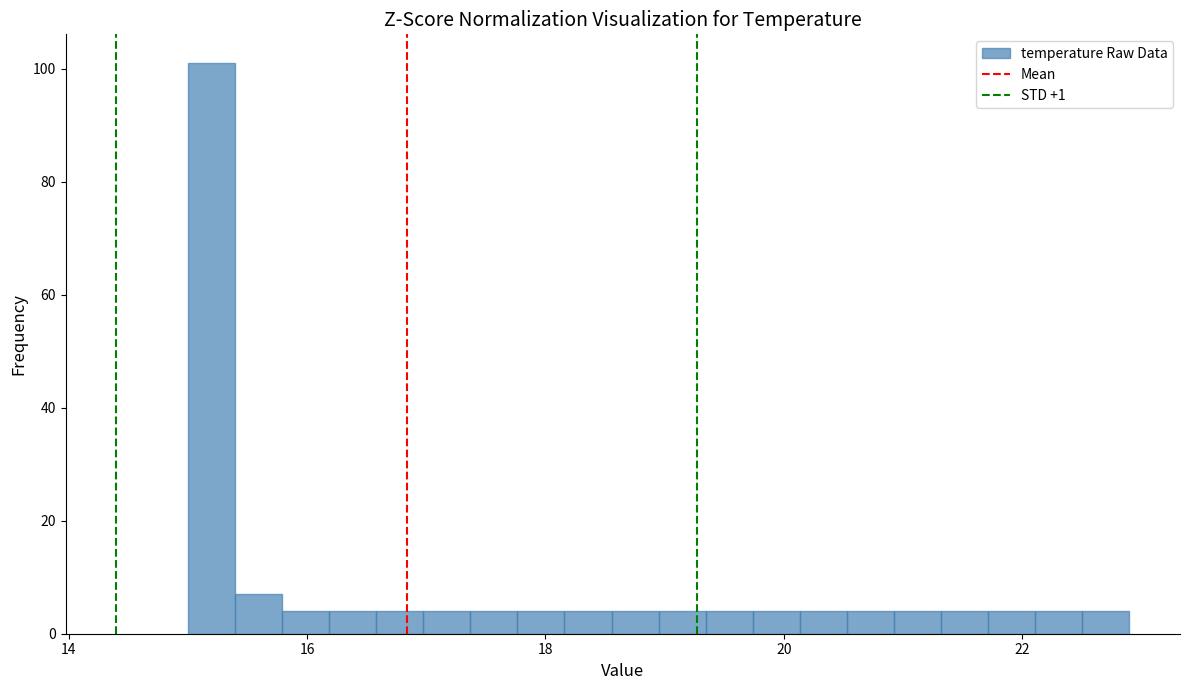

Around what value on the x-axis is the tallest bar? Give the approximate position of its centre, as read against the axis.

15.2